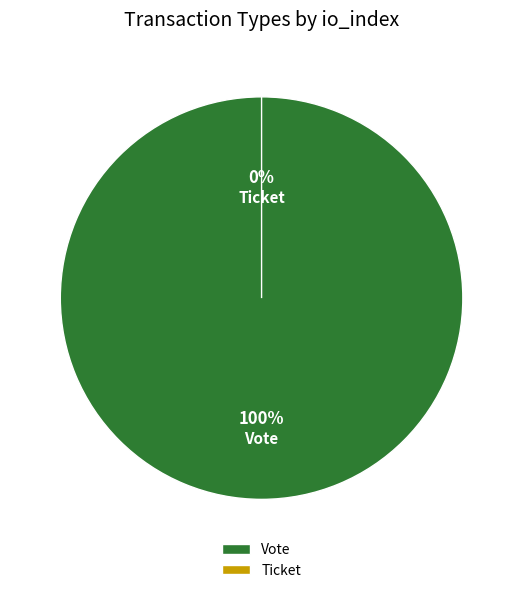

Combined, do Vote and Ticket account for over 50%?

Yes